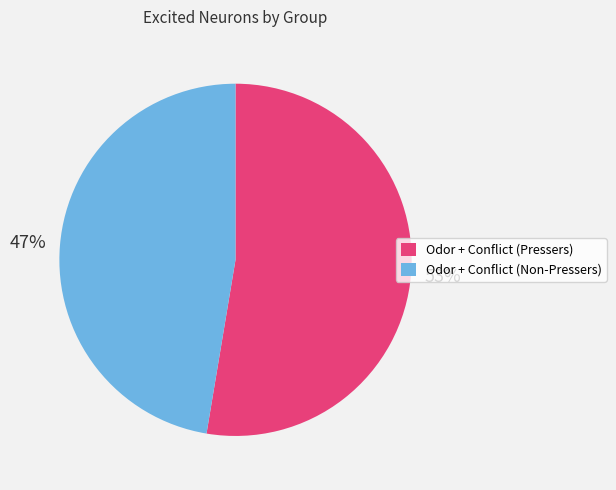

How many segments does this pie chart have?

2